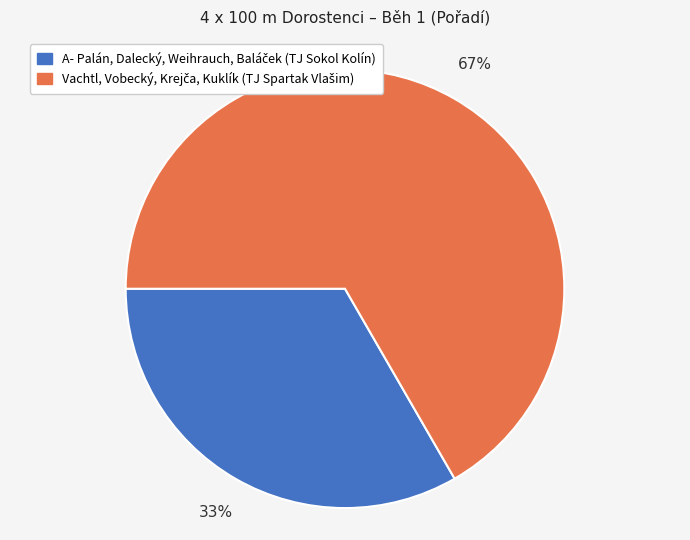

How many slices are in this pie chart?

2